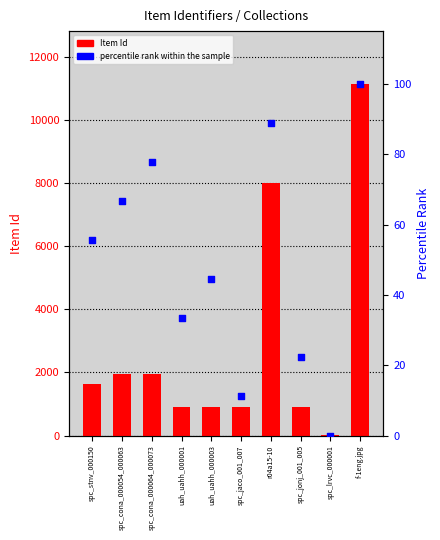

Which series has the largest Y range (max minus min)?

Item Id